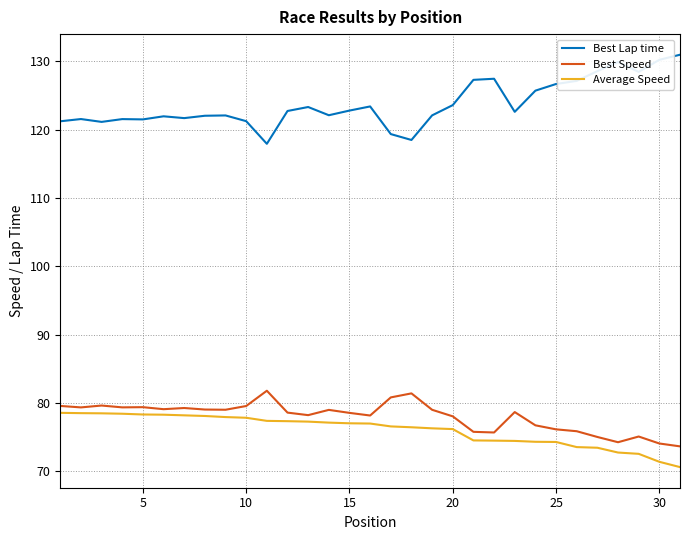

What is the greatest value displayed?

131.0